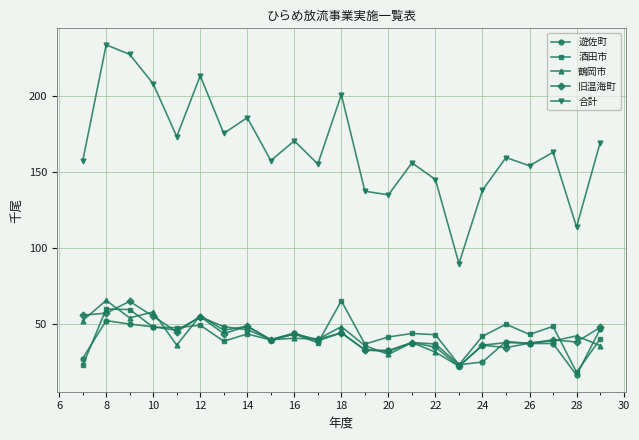

What is the value of the 酒田市 point at the 16th from the left?

42.7